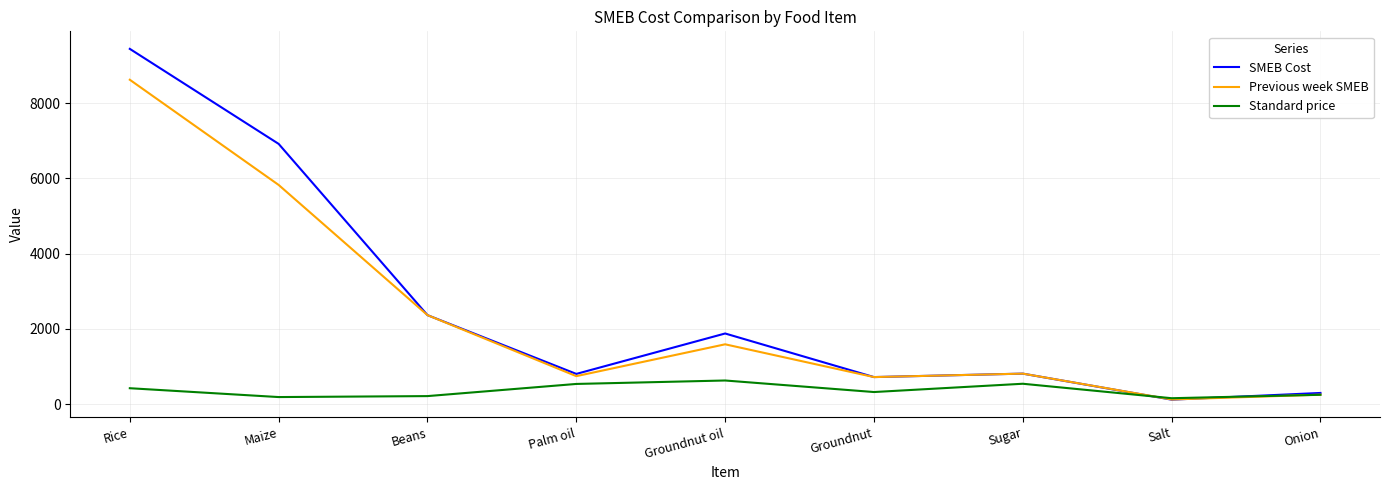

What is the difference between the maximum and minimum values in the Standard price series?

471.2